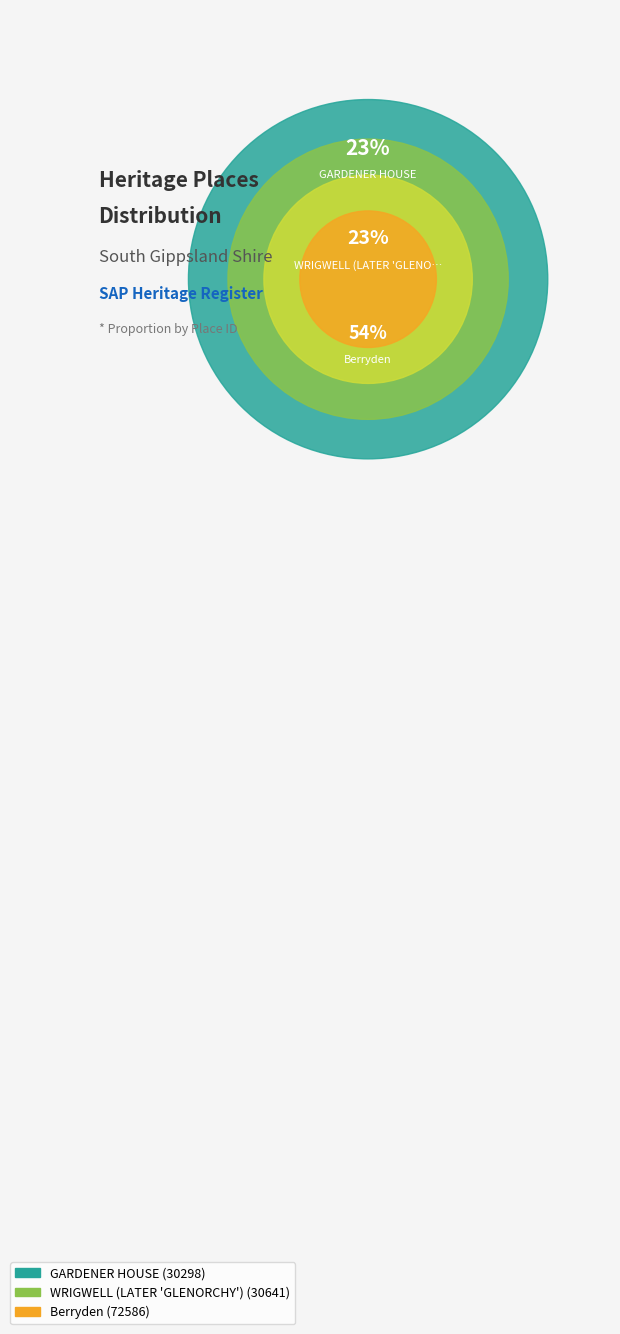

Which category has the smallest portion of the pie?

GARDENER HOUSE